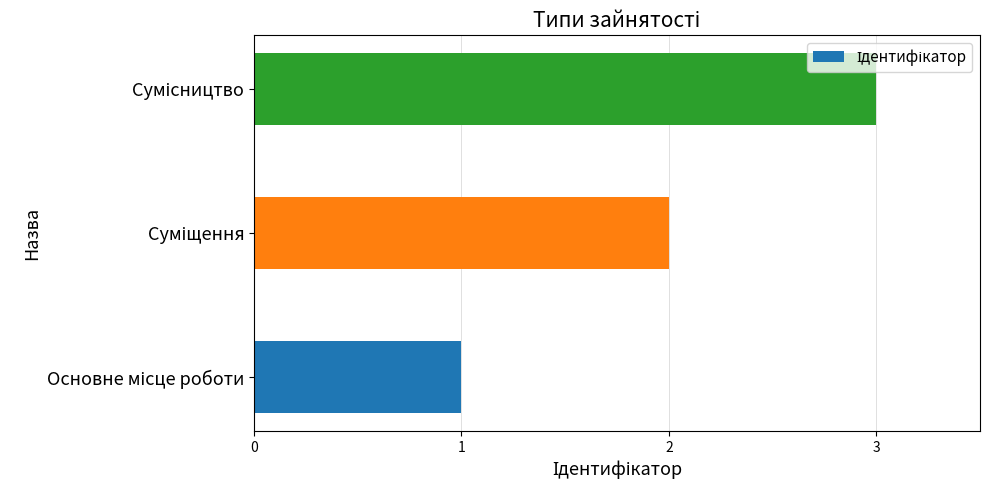

What is the maximum value shown in the chart?

3